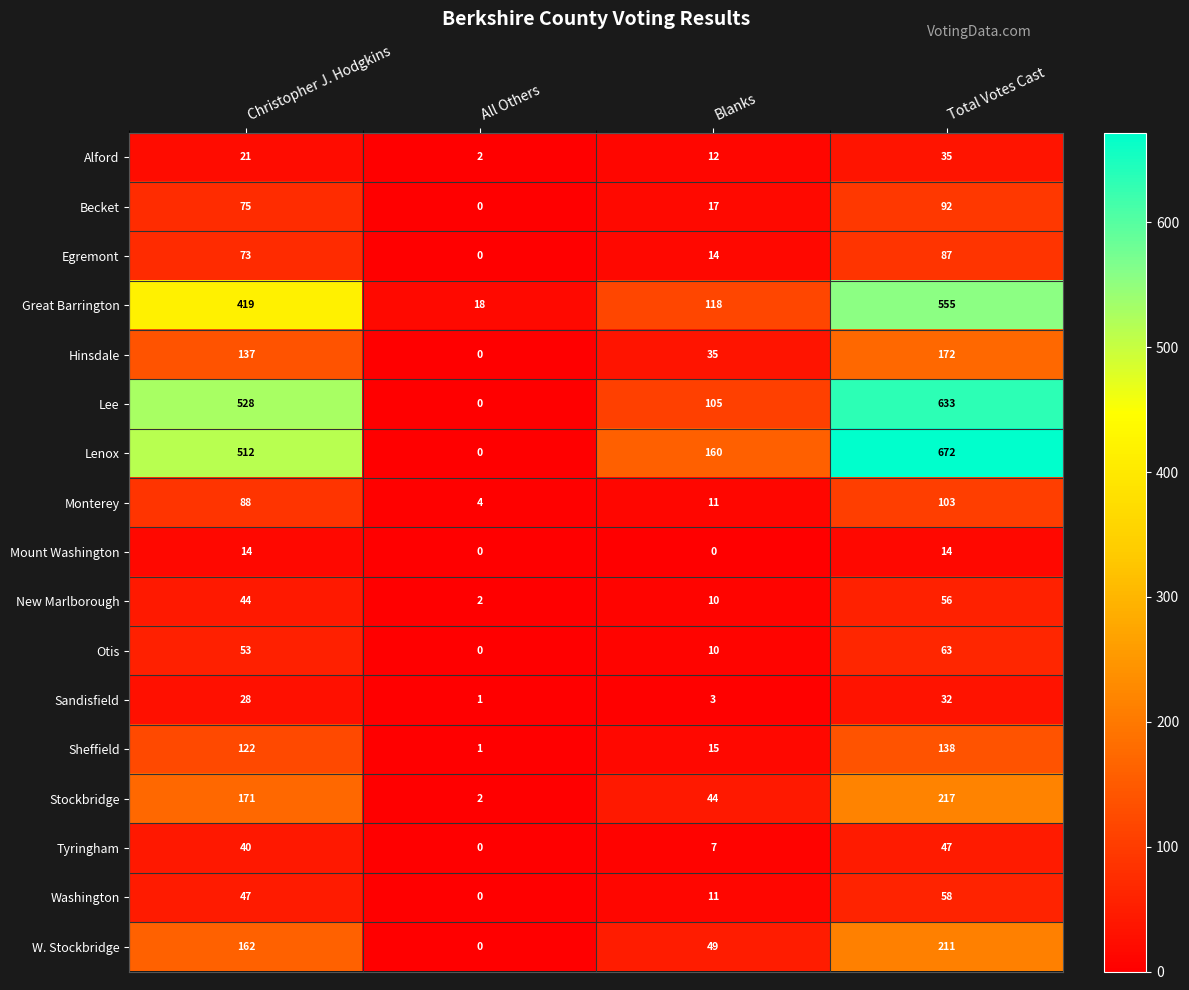

What is the difference between the Becket values at Total Votes Cast and Christopher J. Hodgkins?

17